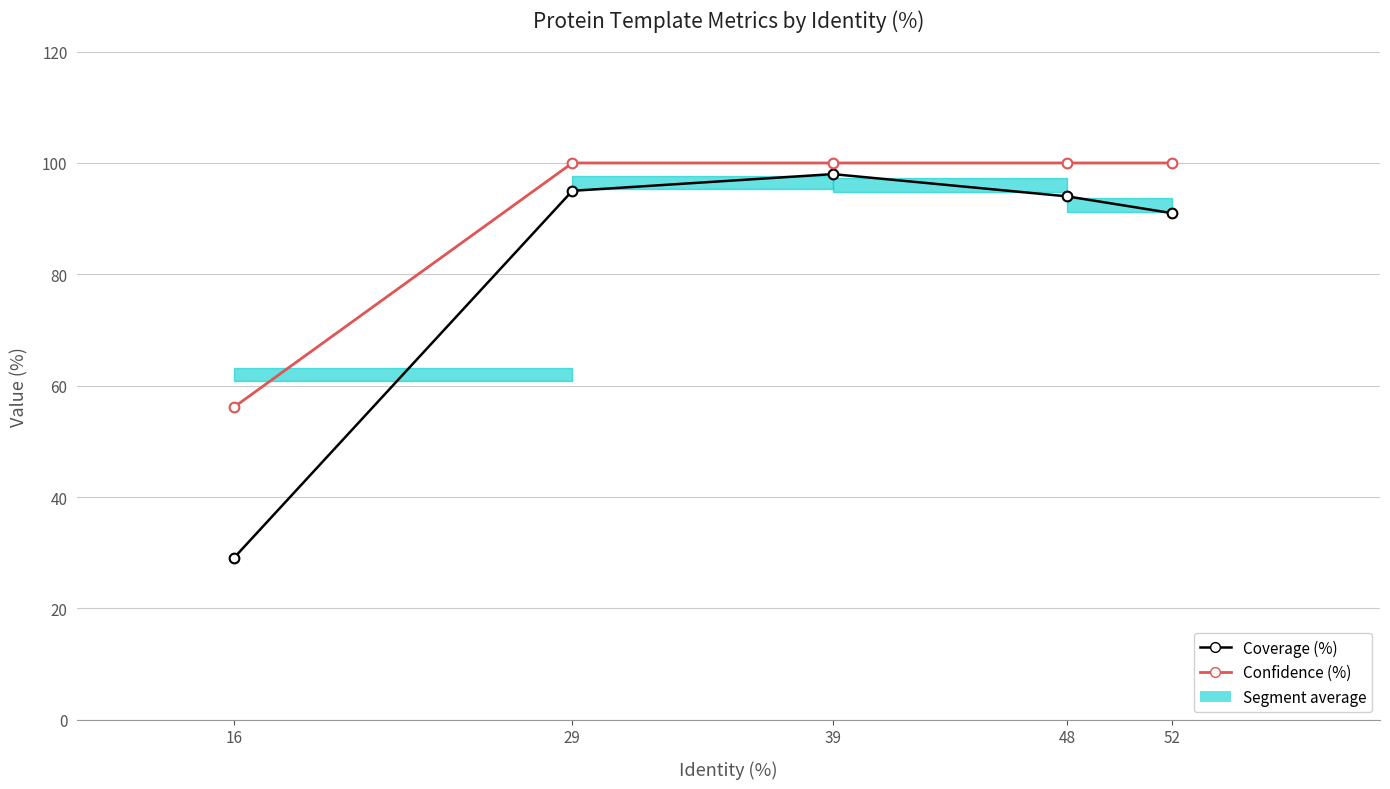

What is the approximate value of Confidence (%) at 29?

100.0